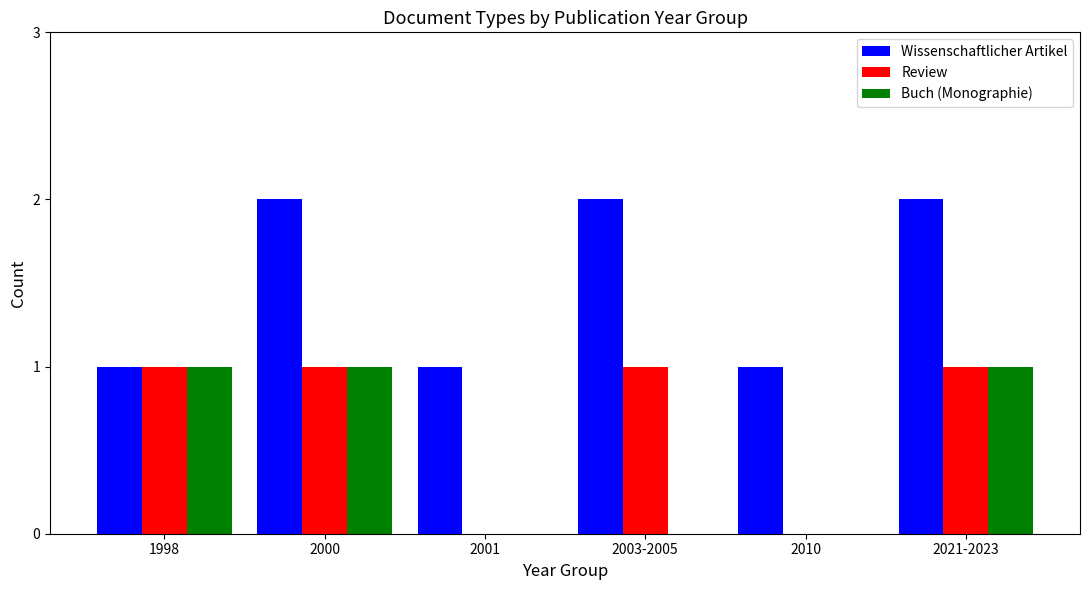

Reading left to right, what are all the values shown in this chart?

Wissenschaftlicher Artikel: 1	2	1	2	1	2
Review: 1	1	0	1	0	1
Buch (Monographie): 1	1	0	0	0	1